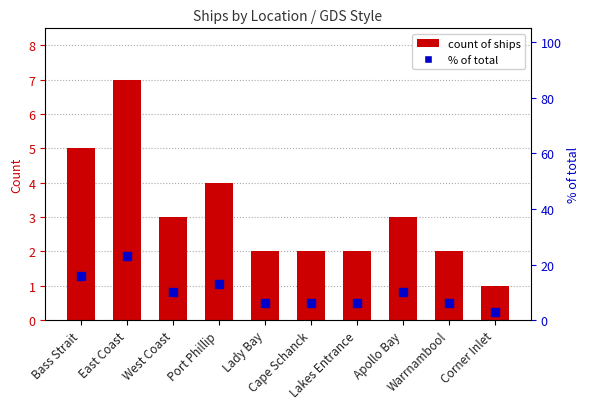

At which category is the sum across all series the highest?

East Coast